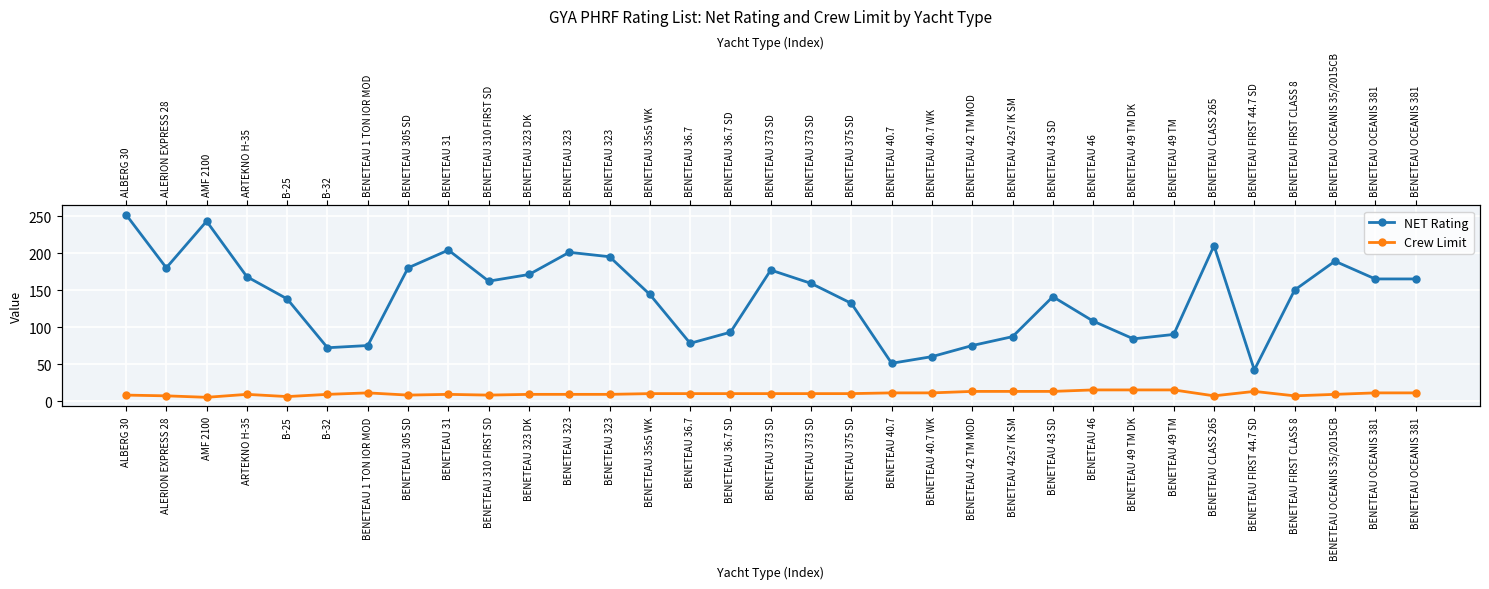

At BENETEAU 36.7 SD, list the series in order from largest to smallest.

NET Rating, Crew Limit